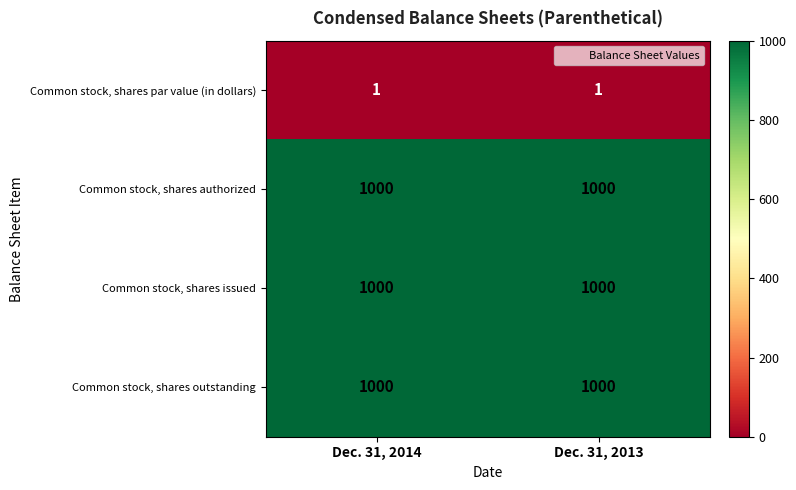

What is the sum of all Common stock, shares authorized values?

2000